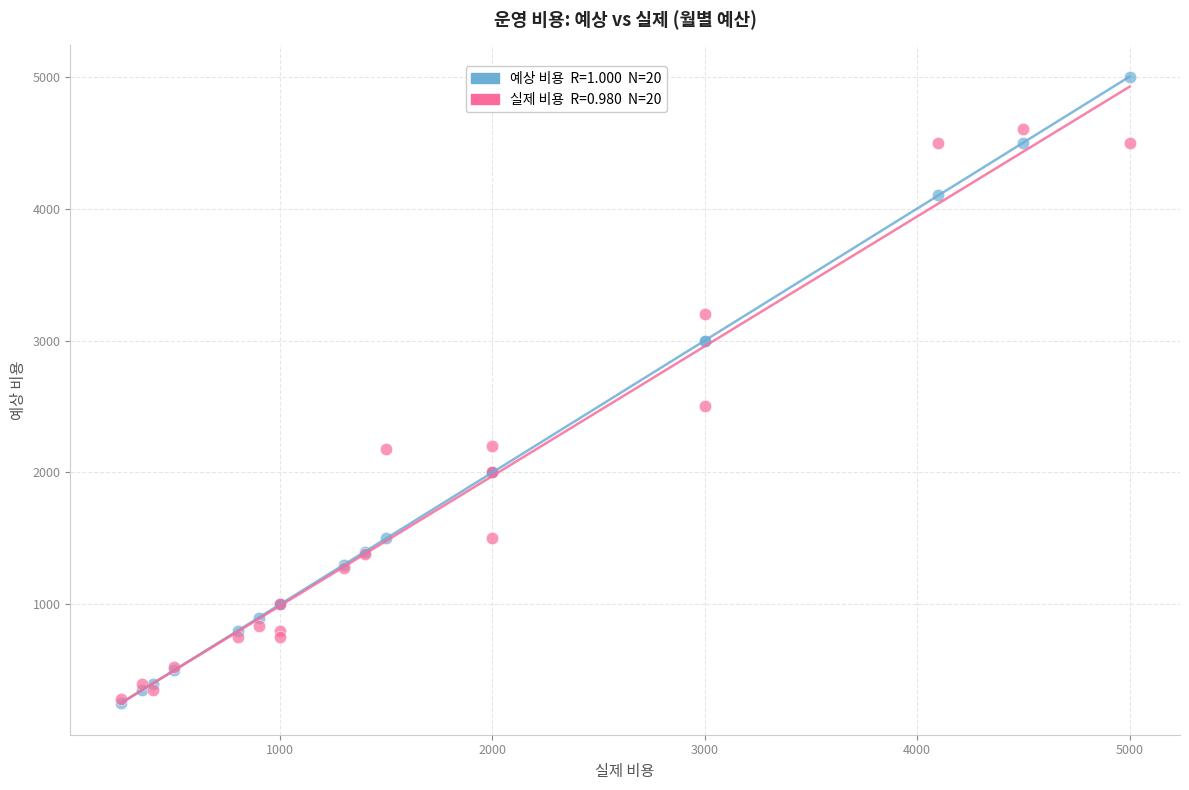

Across all series, what Y value is closest to 2625?

2500